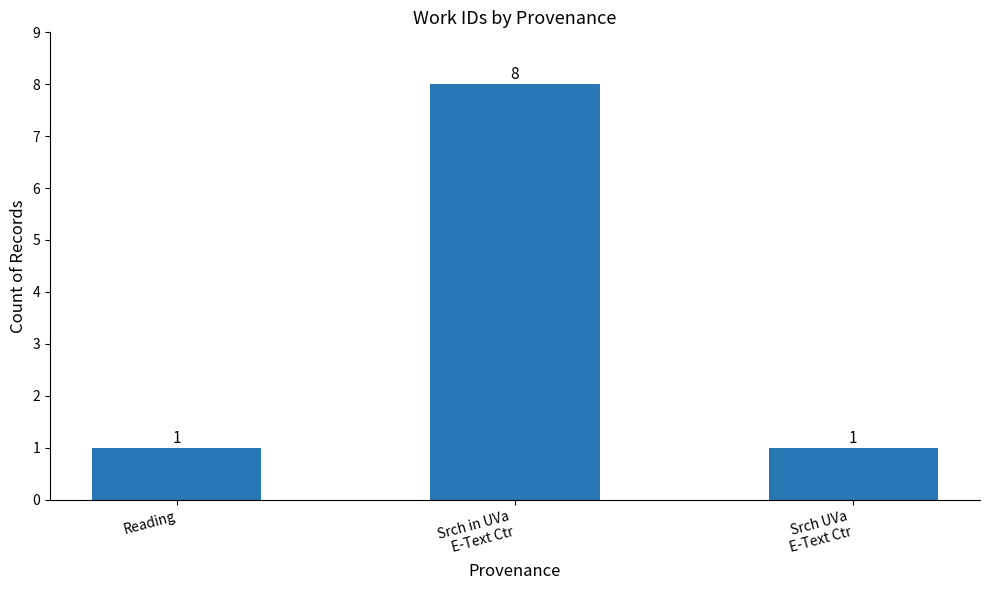

Reading right to left, list all the values displayed in this chart.

1	8	1